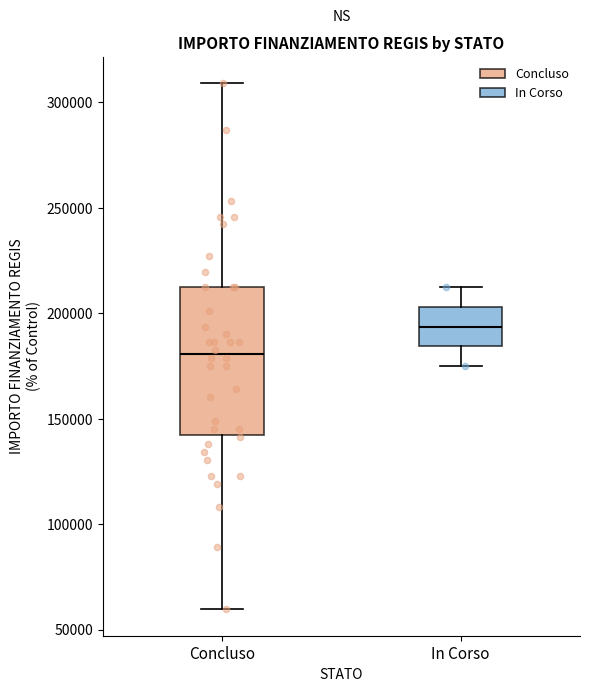

Which box is the tallest, from its lower edge to its upper edge?

Concluso